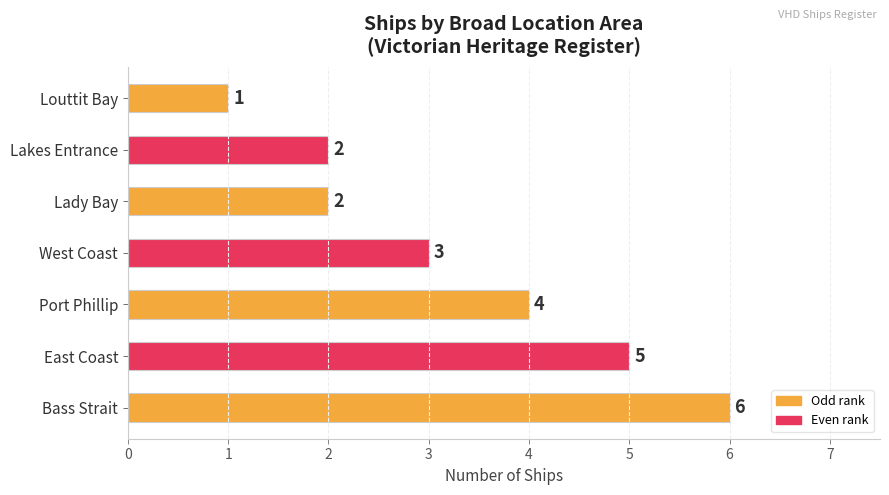

Are the bars horizontal?

Yes